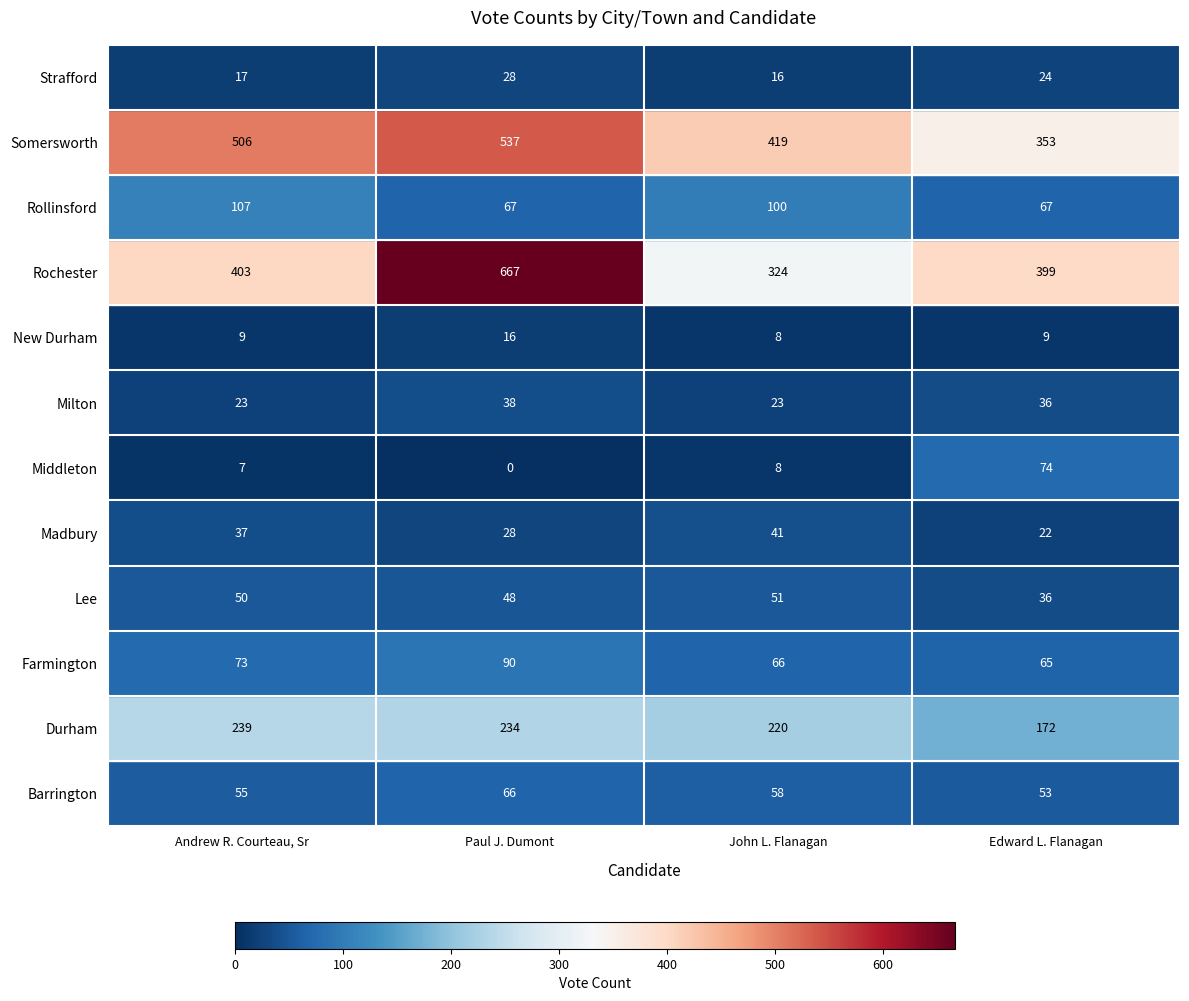

What is the highest value of the Farmington series?

90